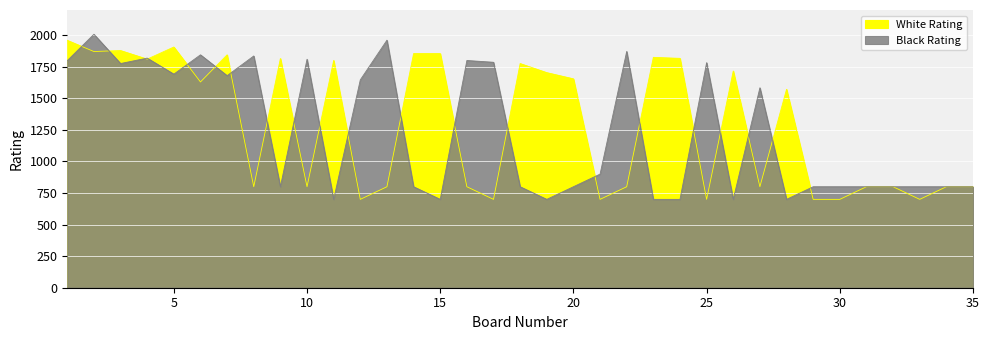

At which category is the sum across all series the highest?

2